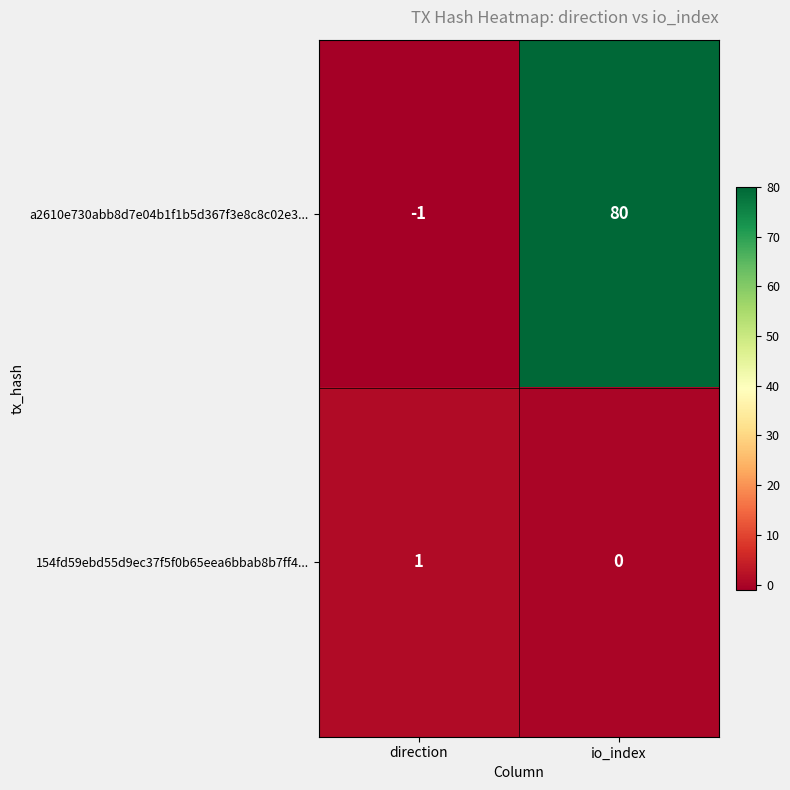

At which label does 154fd59ebd55d9ec37f5f0b65eea6bbab8b7ff4... reach its minimum?

io_index